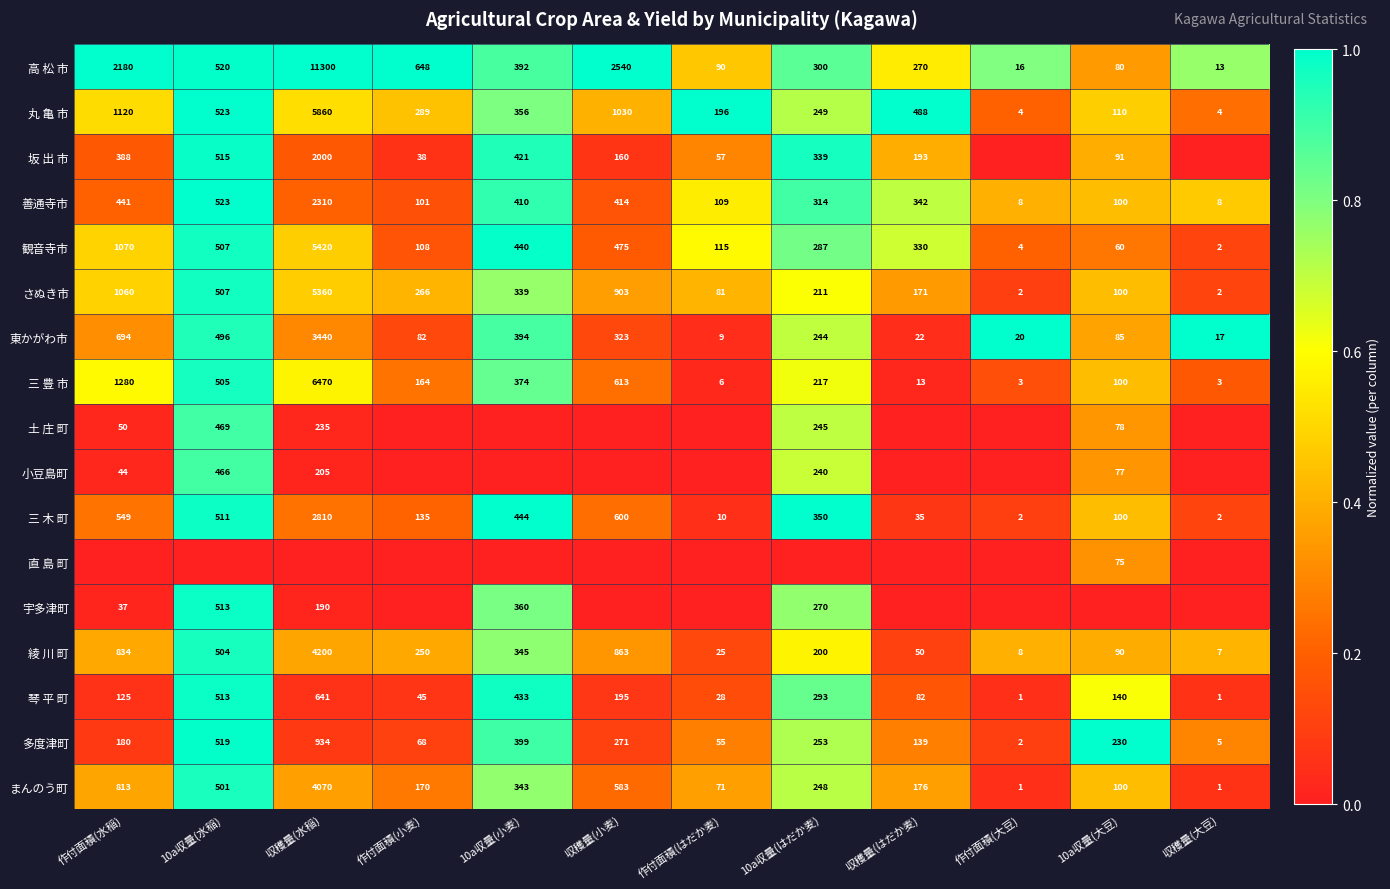

Is the value of 坂 出 市 at 収穫量(はだか麦) greater than the value of 三 木 町 at 作付面積(小麦)?

Yes